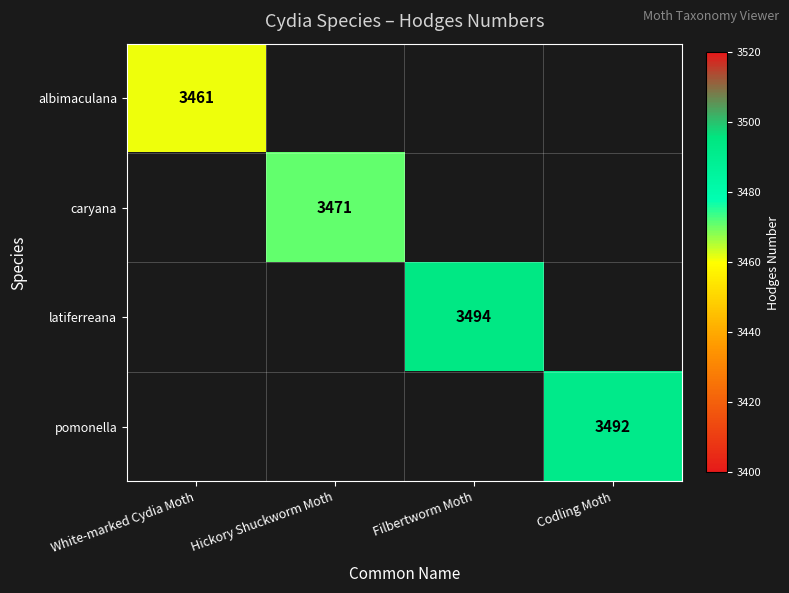

The value of latiferreana at Filbertworm Moth is 5078. True or false?

False